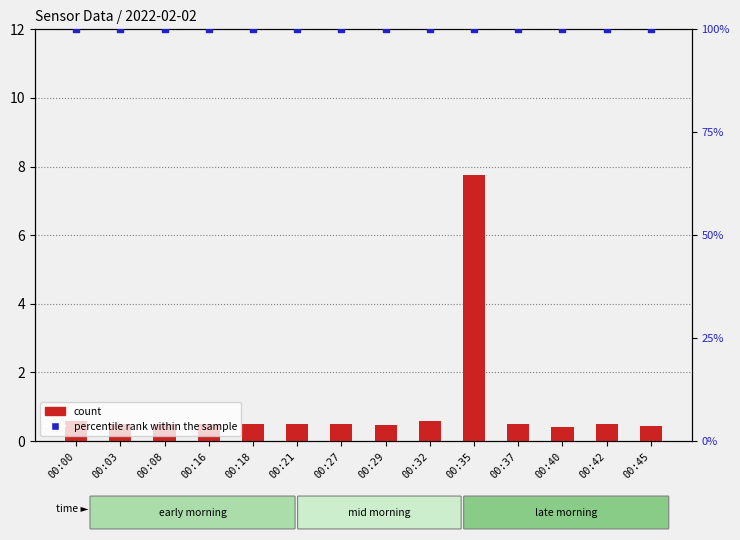

Is the value of percentile rank within the sample at 00:03 greater than the value of count at 00:45?

Yes